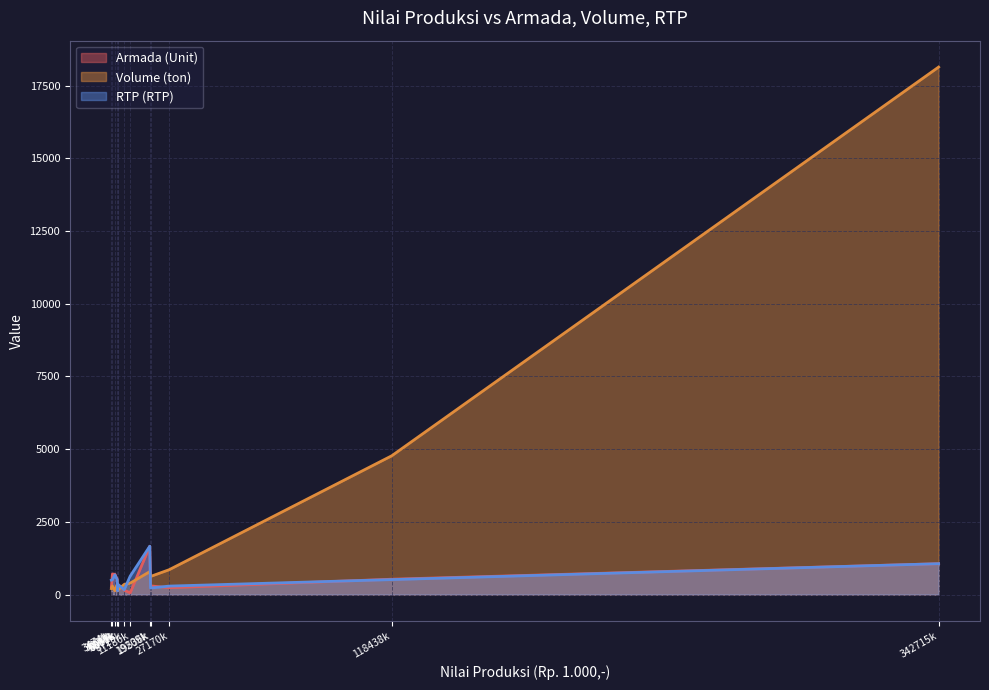

Which series changed the most between SAMBAS and MELAWI?

Volume (ton)